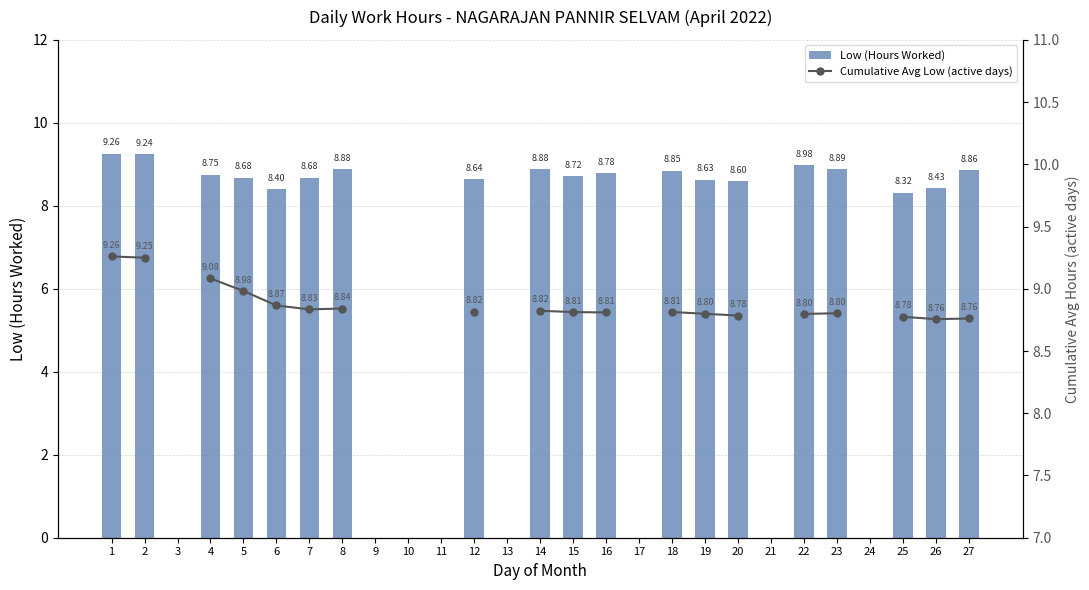

What is the total value across all series at 26?

17.2